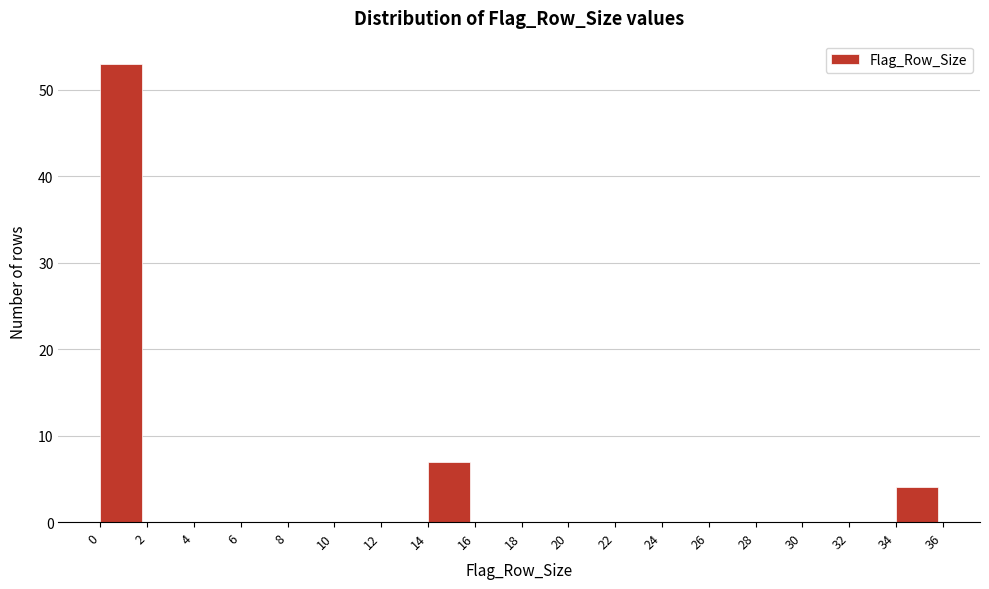

How tall is the bar that spans 0 to 2 on the x-axis? The values are not printed on the chart, so give them approximately, as read against the axis.

53